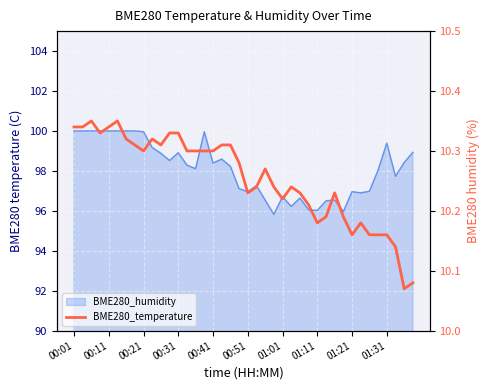

The value at 11 is 6.4. True or false?

False